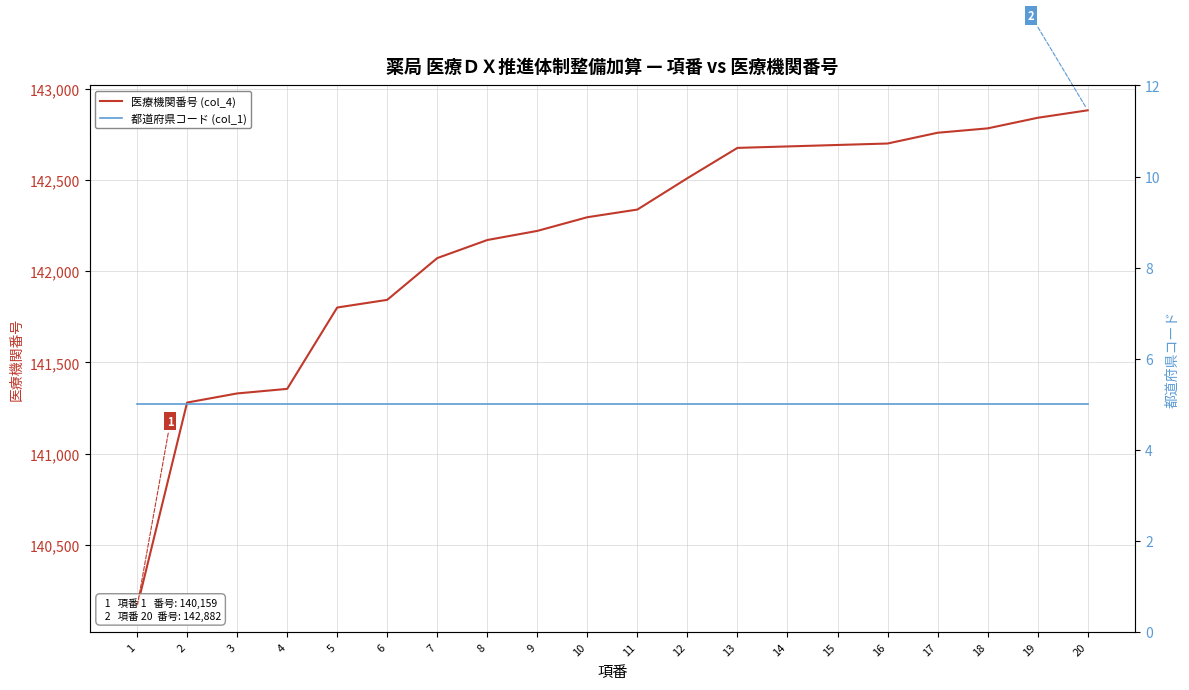

True or false: 都道府県コード (col_1) and 医療機関番号 (col_4) cross at least once.

False